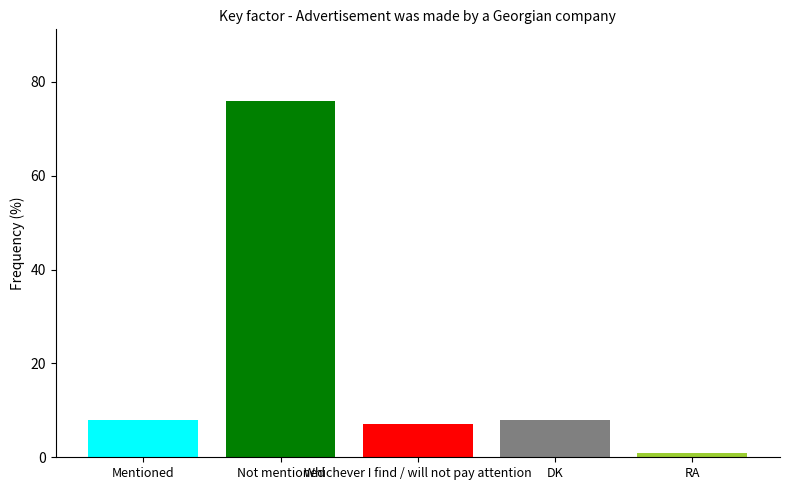

What is the greatest value displayed?

76